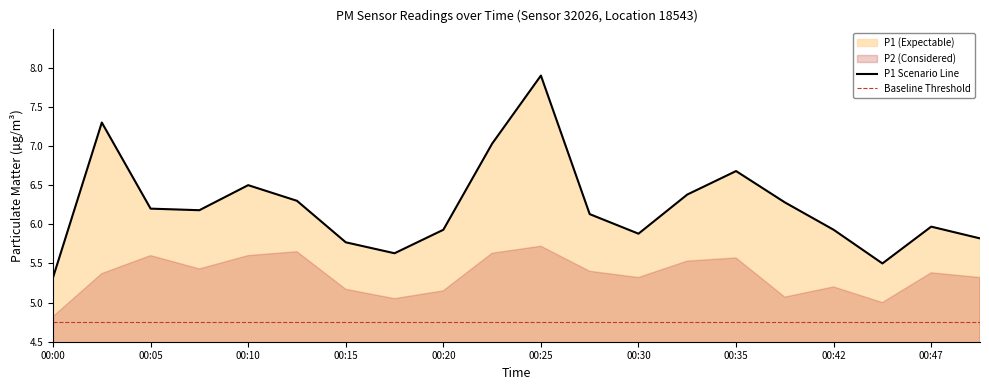

Reading left to right, extract all data points from this chart.

00:00=5.3	00:03=7.3	00:05=6.2	00:08=6.2	00:10=6.5	00:13=6.3	00:15=5.8	00:18=5.6	00:20=5.9	00:23=7.0	00:25=7.9	00:28=6.1	00:30=5.9	00:33=6.4	00:35=6.7	00:40=6.3	00:42=5.9	00:45=5.5	00:47=6.0	00:50=5.8